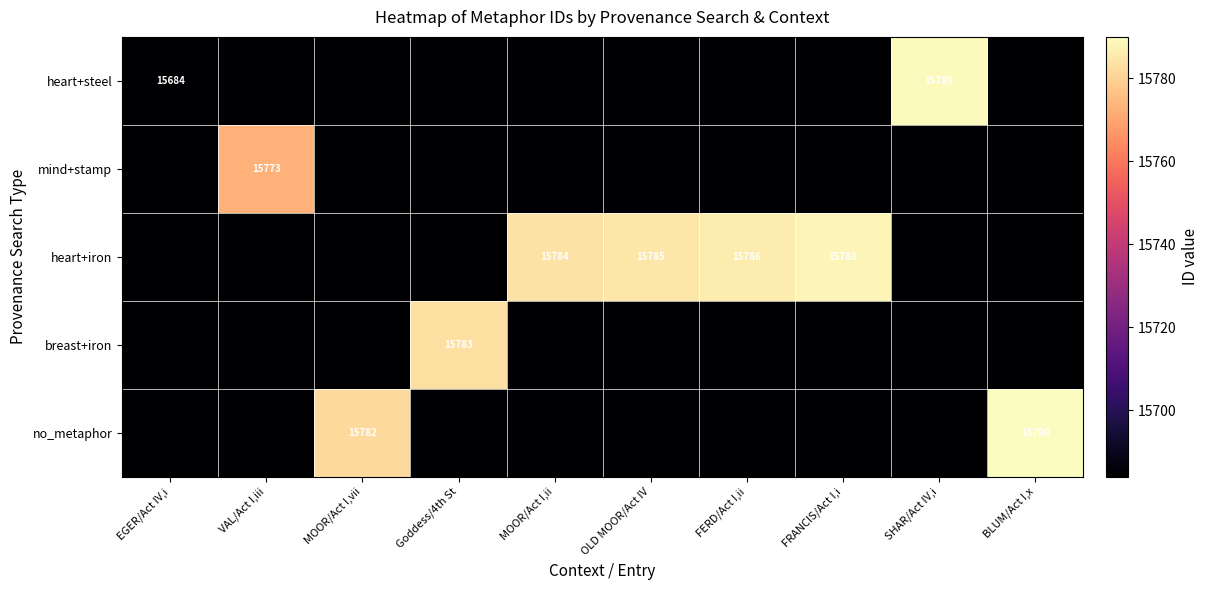

At which category does the chart reach its peak across all series?

BLUM/Act I,x